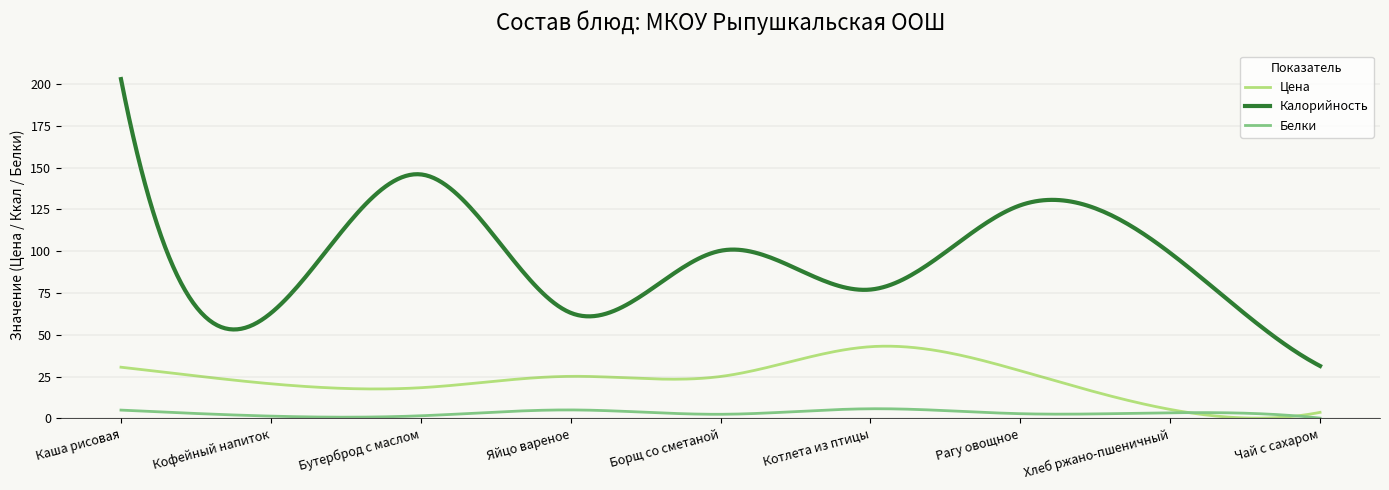

Rank the series by their maximum value, from lowest to highest.

Белки, Цена, Калорийность